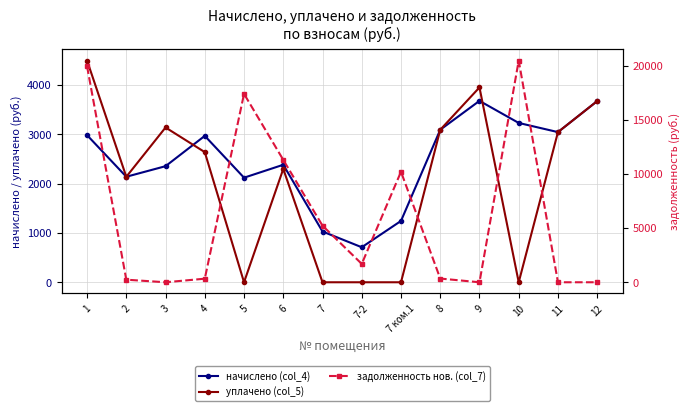

Which series changed the most between 3 and 8?

начислено (col_4)